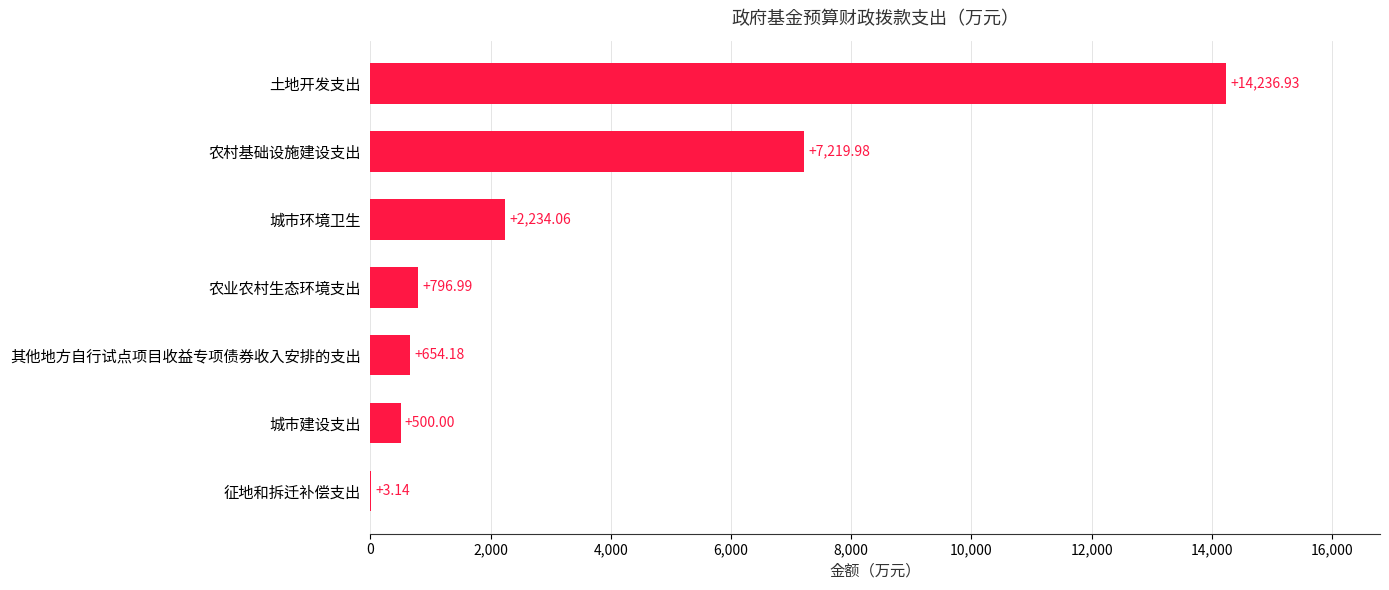

Where is the data nearest to the value 7120?

农村基础设施建设支出